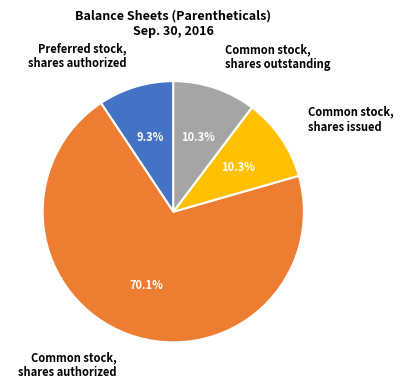

Does Common stock, shares authorized account for over 50% of the chart?

Yes